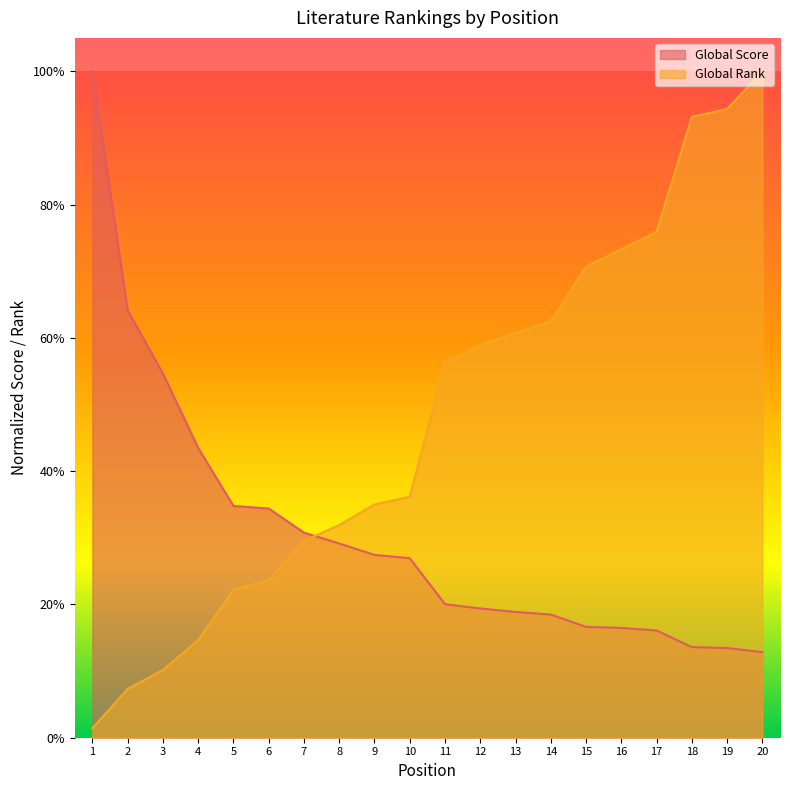

At 8, list the series in order from smallest to largest.

Global Score, Global Rank